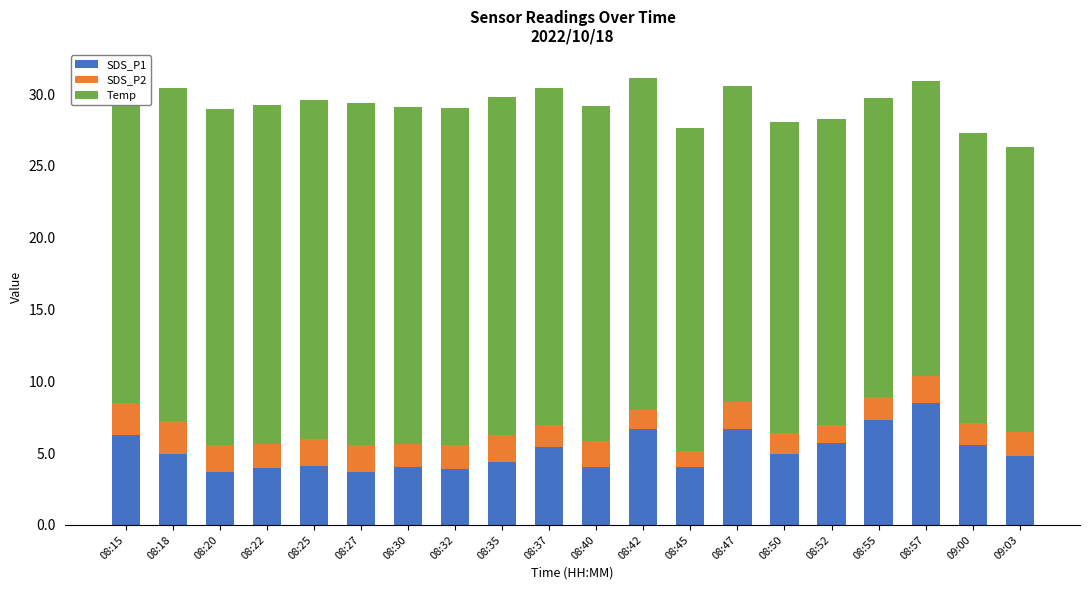

At which label does SDS_P1 reach its peak?

08:57